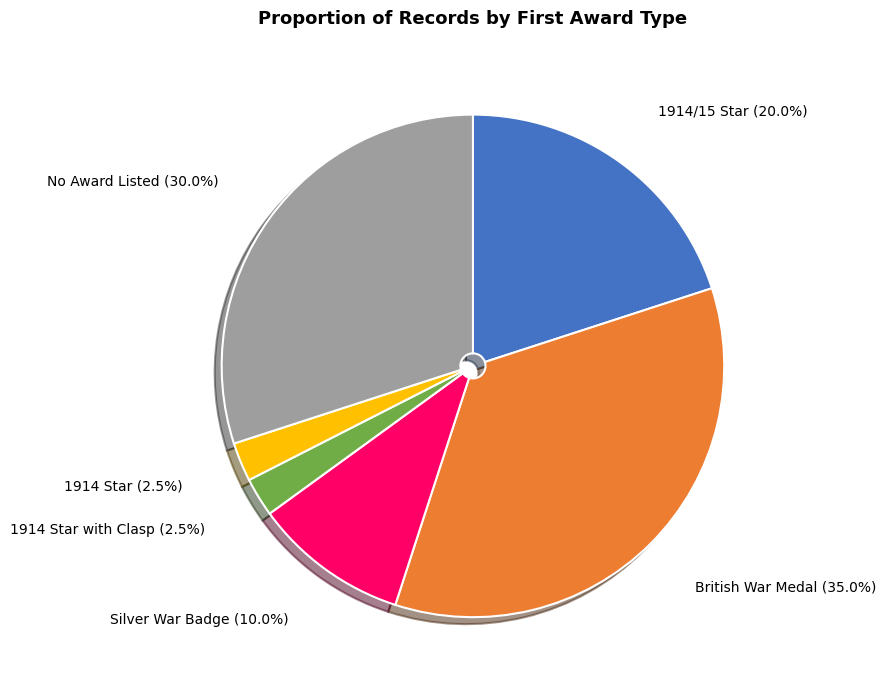

Is the sum of British War Medal and 1914 Star greater than half?

No